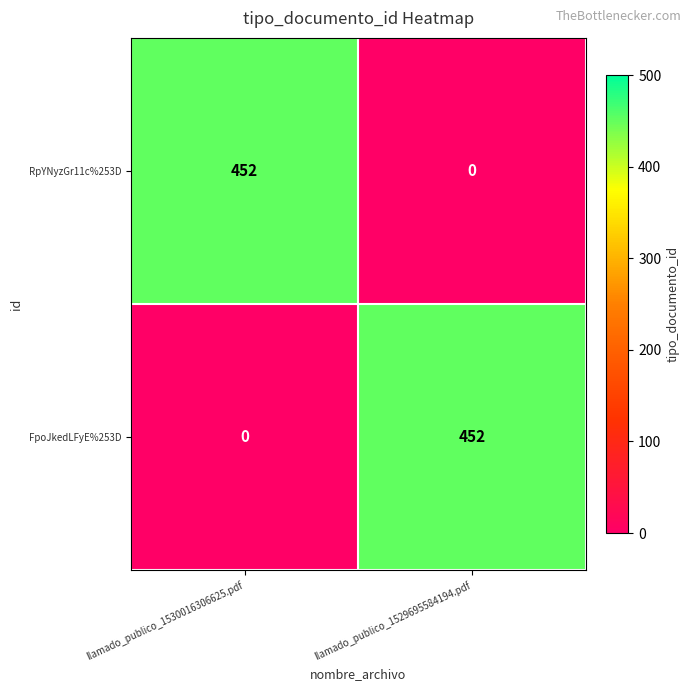

How many data points in RpYNyzGr11c%253D are less than 452?

1